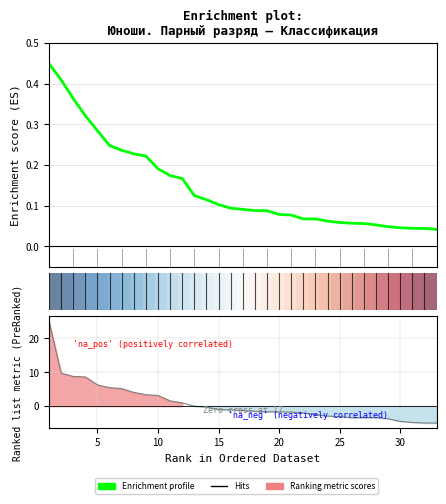

Which series has the largest total across all categories?

Ranking metric scores